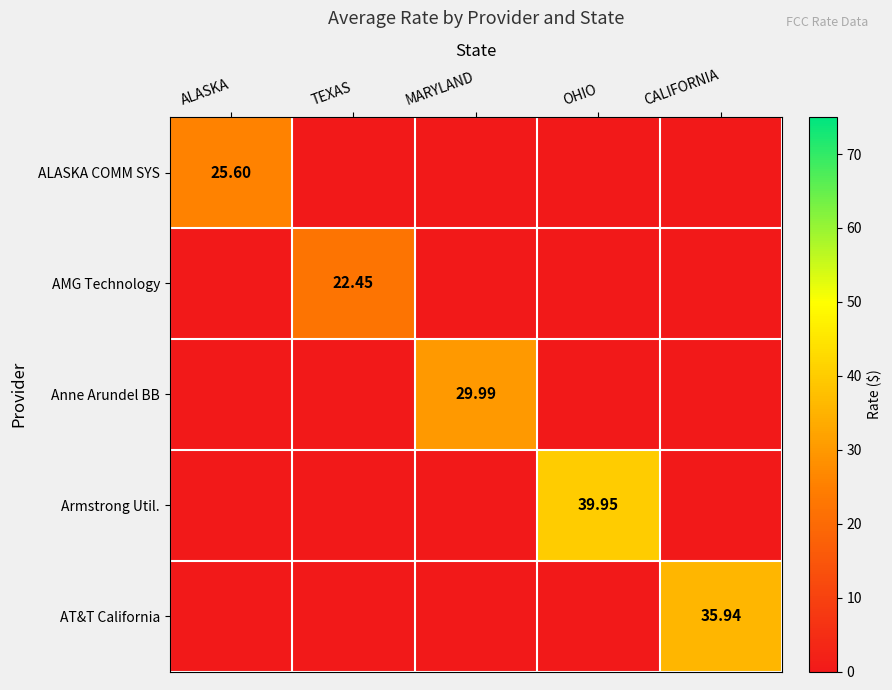

The Armstrong Util. series shows -18.5 at TEXAS. True or false?

False